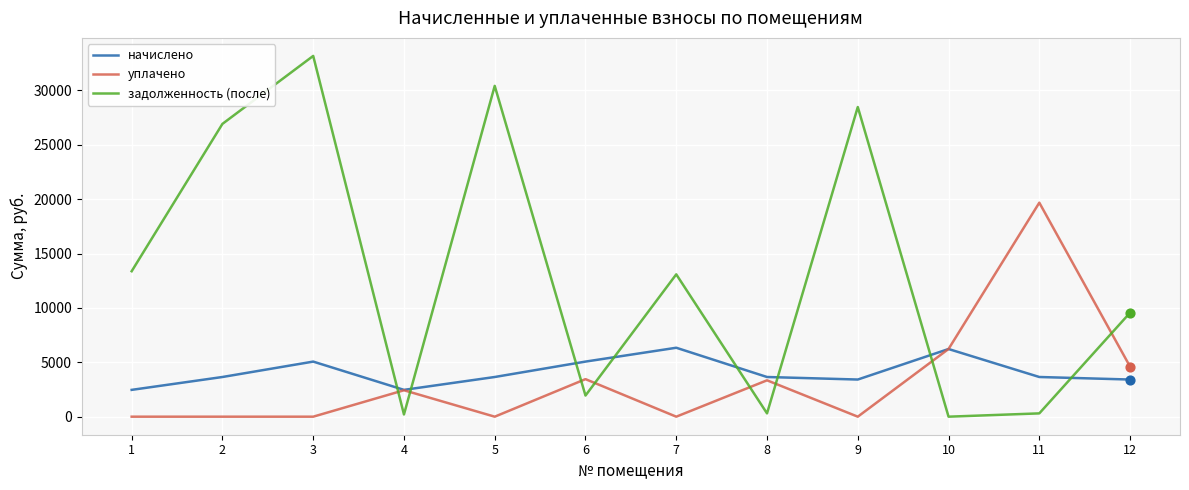

What is the spread (max minus min) of values at 5?

30412.2